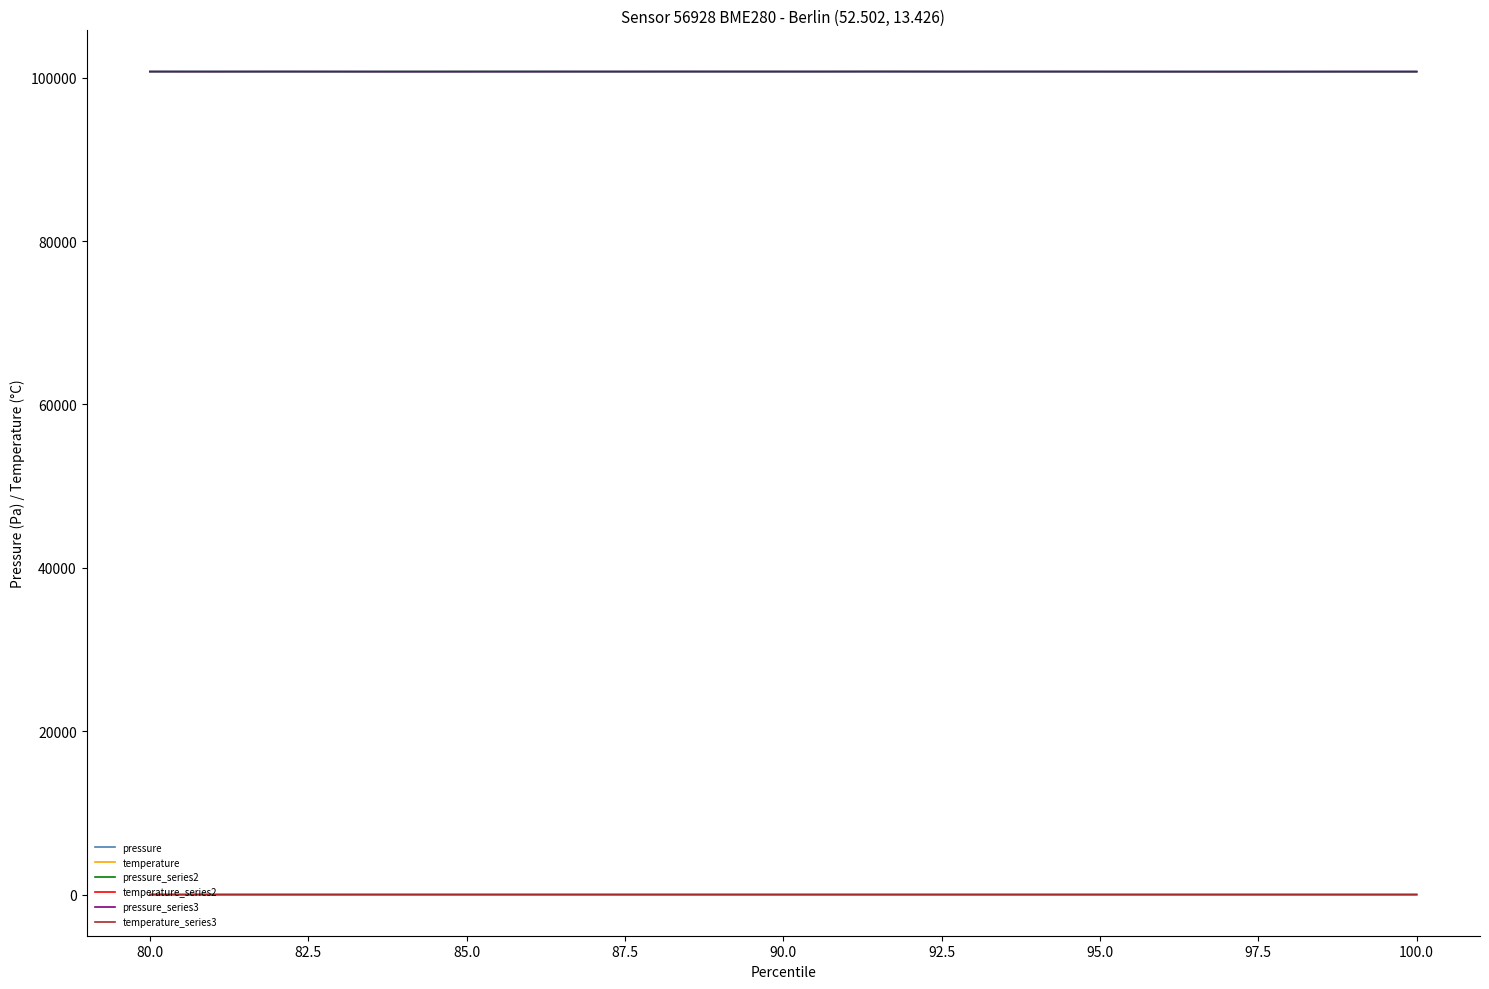

What is the difference between the maximum and second lowest values in the pressure_series3 series?

10.5